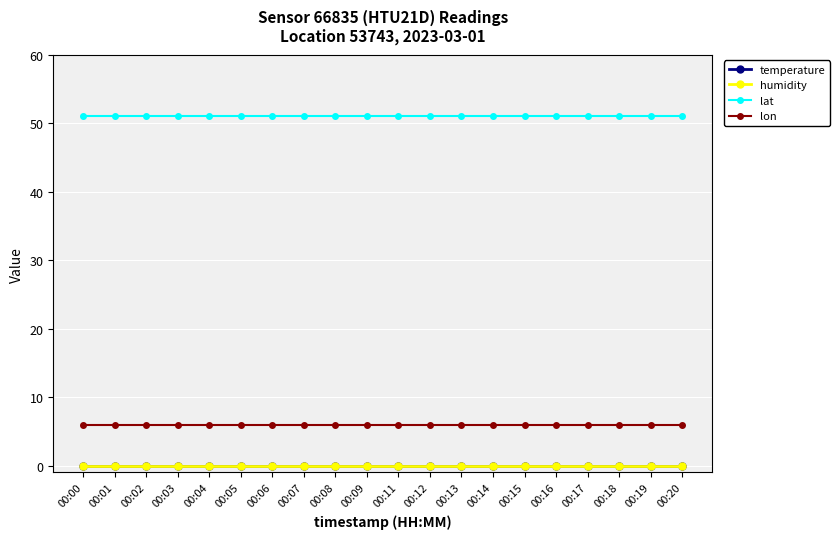

List the labels in order of humidity value, largest first.

00:00, 00:01, 00:02, 00:03, 00:04, 00:05, 00:06, 00:07, 00:08, 00:09, 00:11, 00:12, 00:13, 00:14, 00:15, 00:16, 00:17, 00:18, 00:19, 00:20